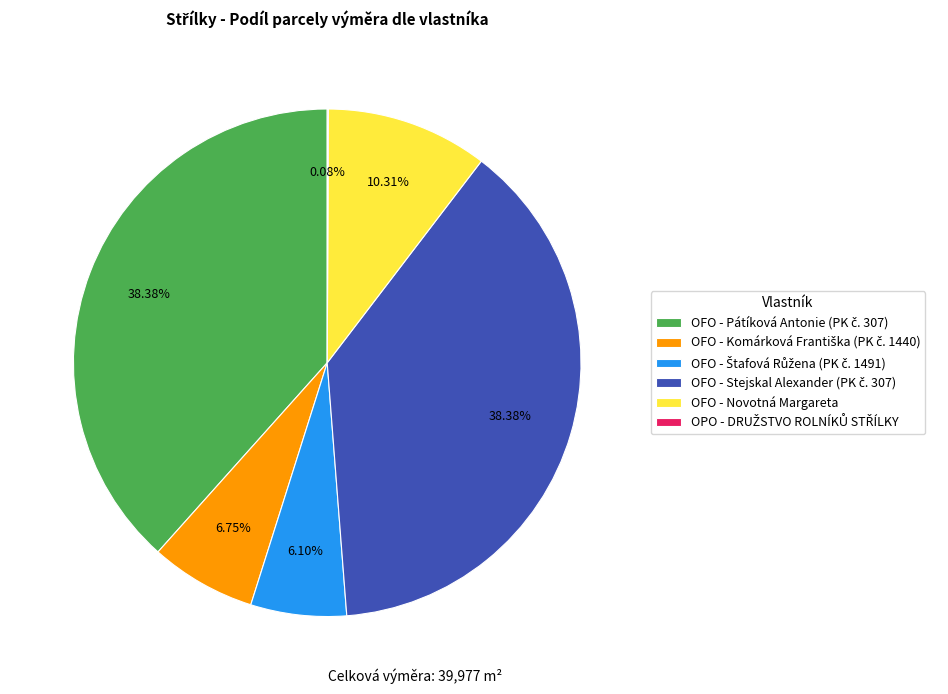

To the nearest percent, what is the difference between the largest and smallest slice percentages?

38%